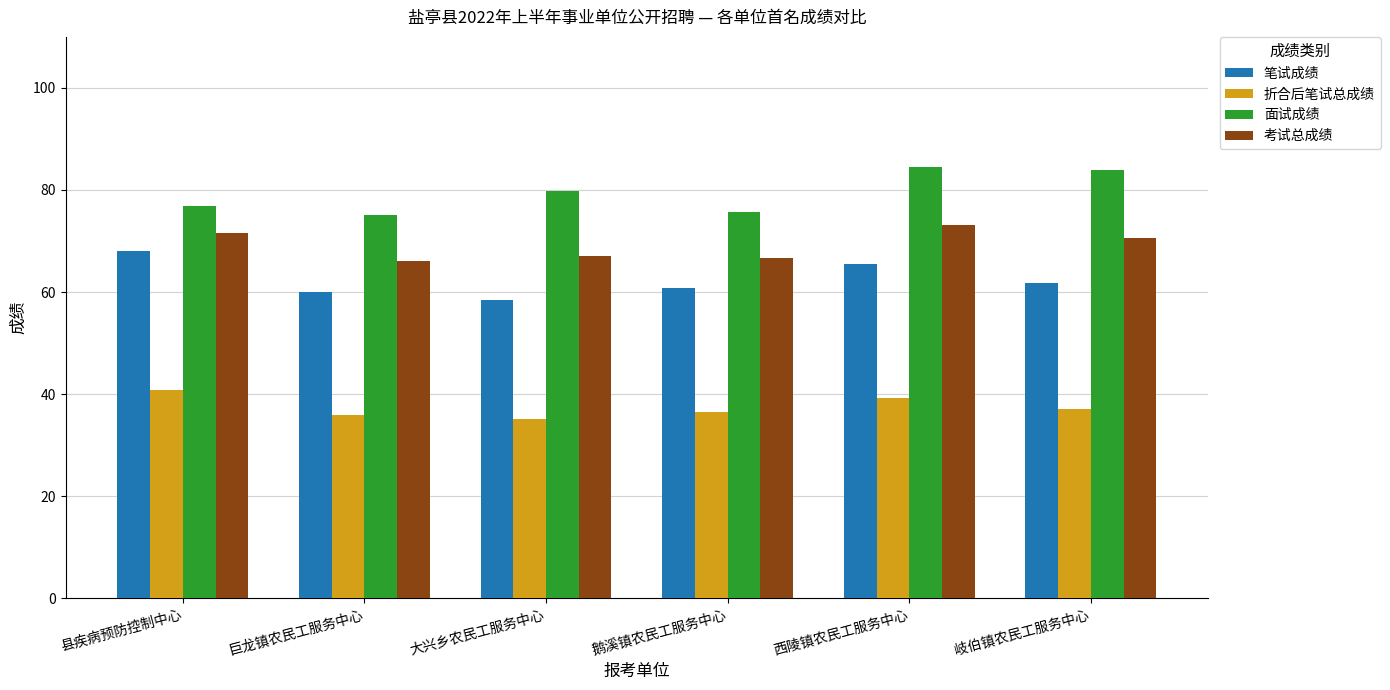

What is the lowest value of the 考试总成绩 series?

66.0